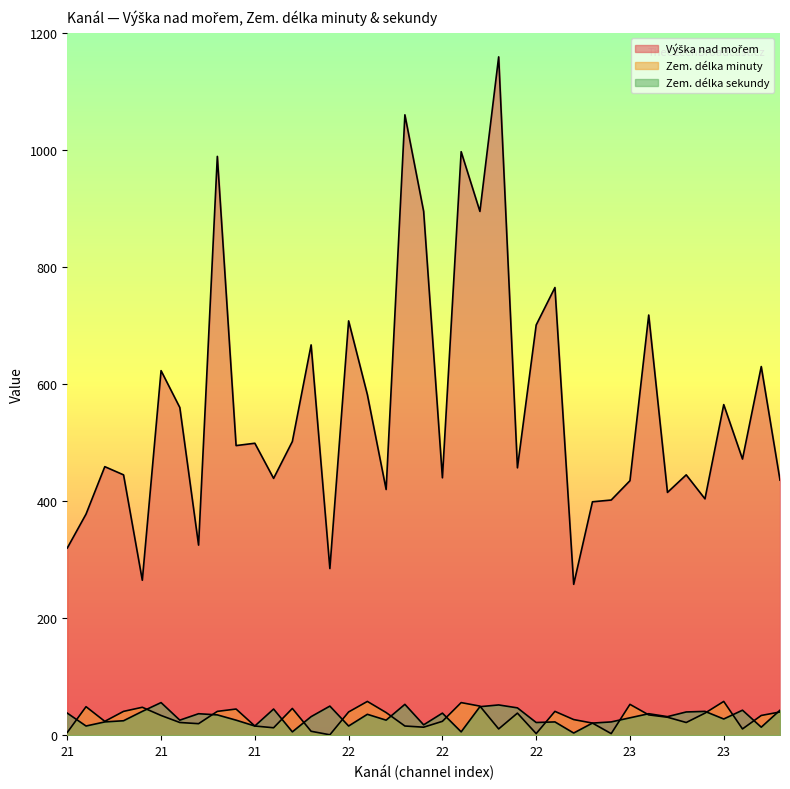

What is the value of the Zem. délka minuty point at the 30th from the left?

27